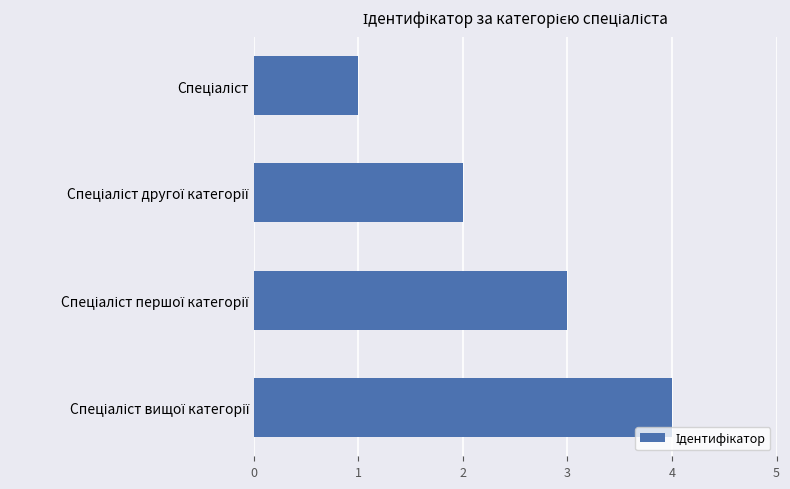

What is the sum of all values?

10